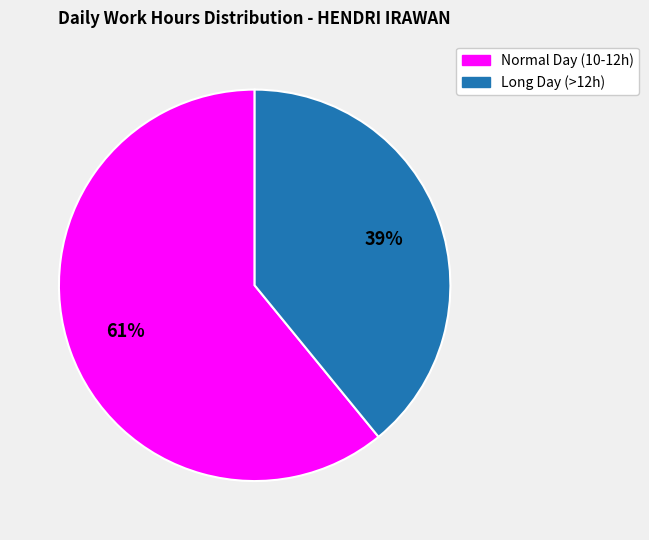

To the nearest percent, what is the difference between the largest and smallest slice percentages?

22%